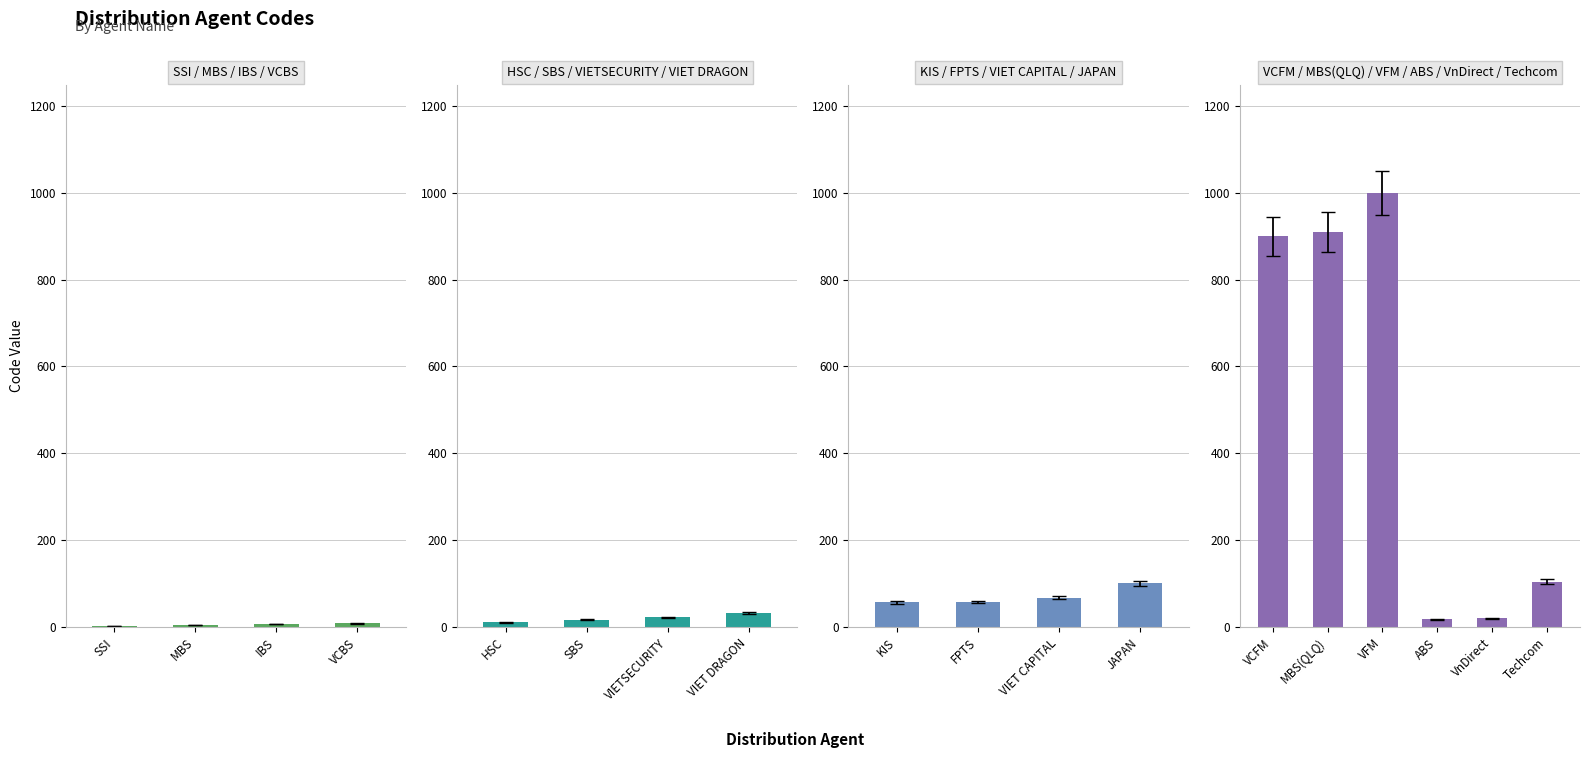

What is the average value?

186